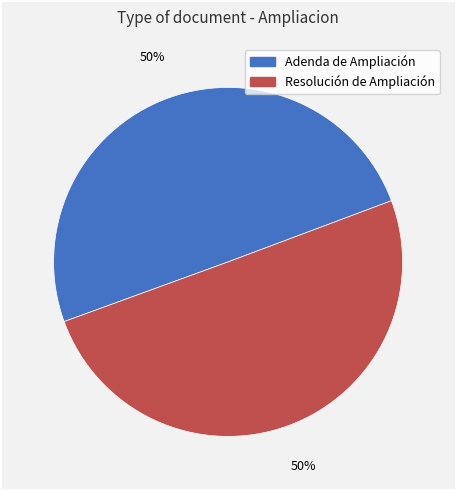

Approximately how many times larger is the value at Adenda de Ampliación compared to Resolución de Ampliación?

1.0